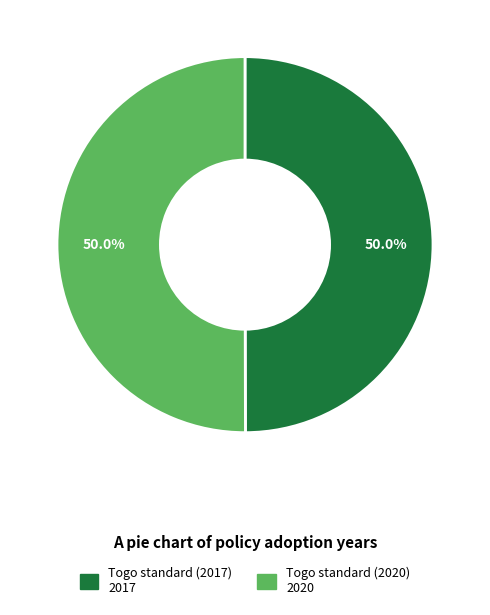

How many segments does this pie chart have?

2